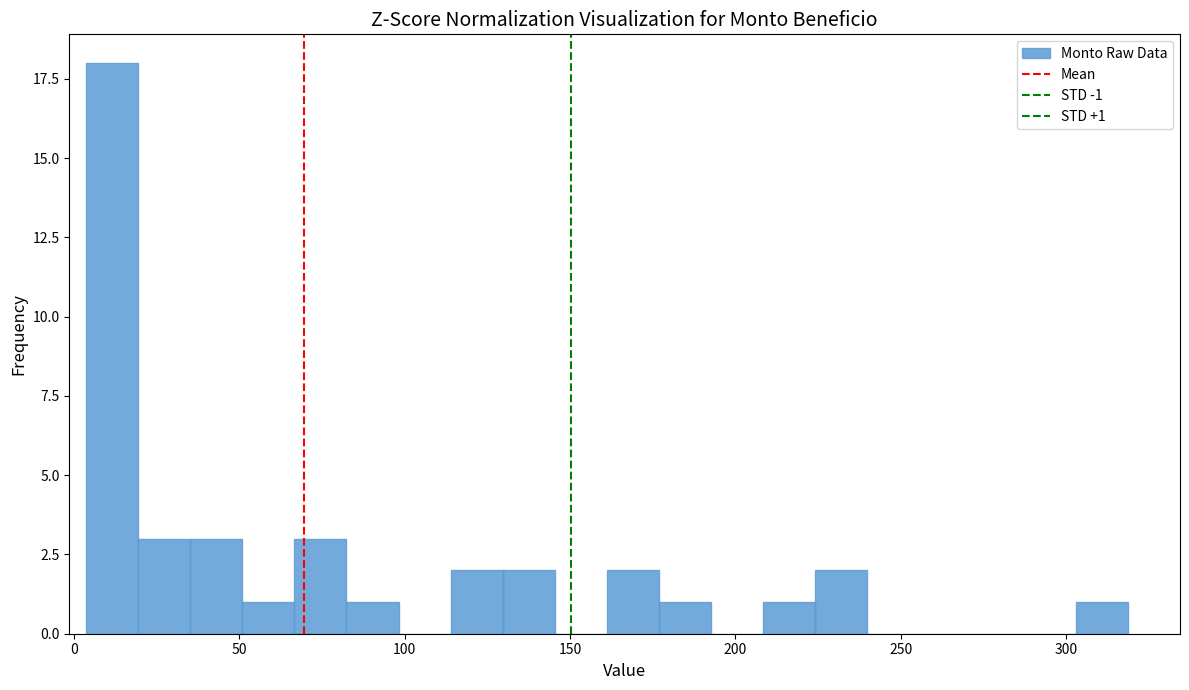

Around what value on the x-axis is the tallest bar? Give the approximate position of its centre, as read against the axis.

10